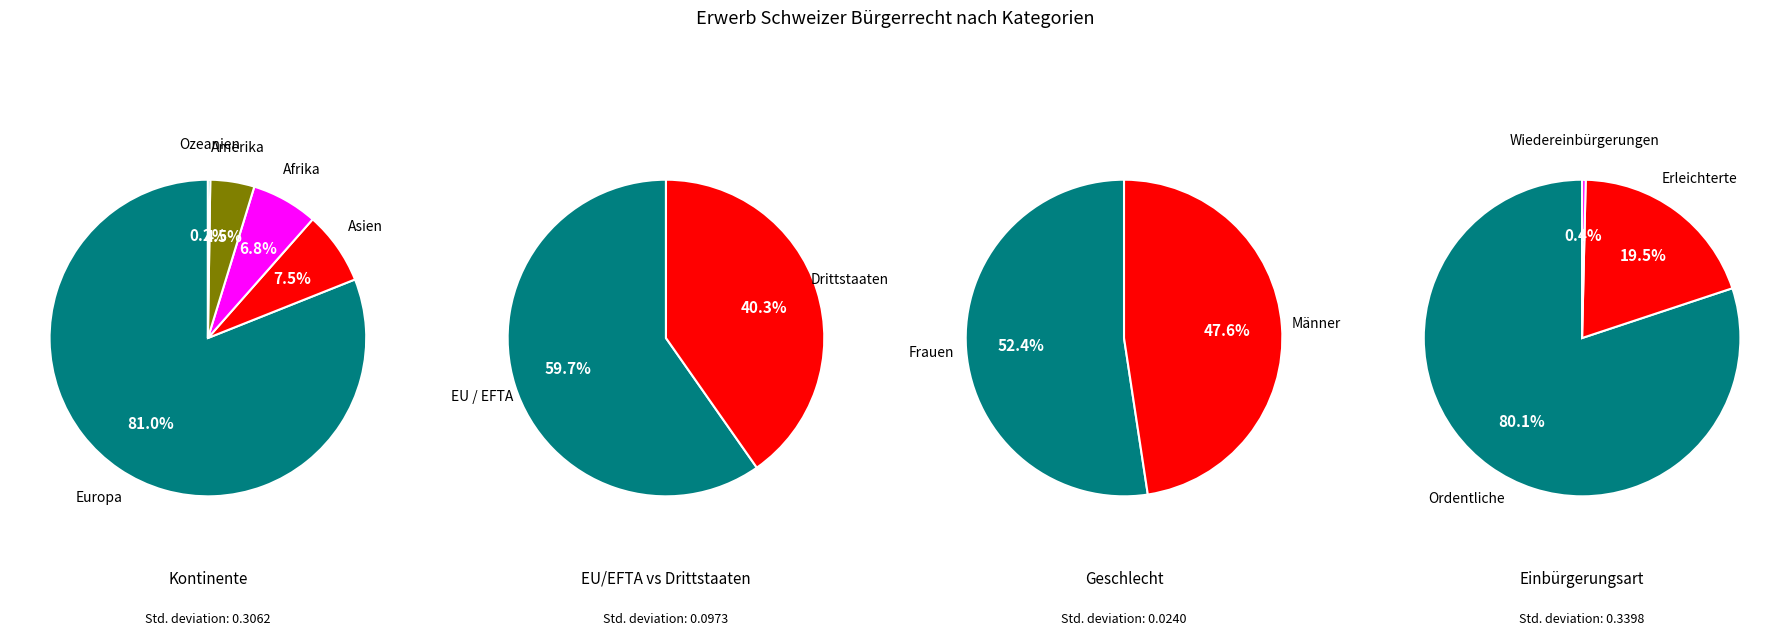

Is it true that EU / EFTA is 22% of the pie?

False